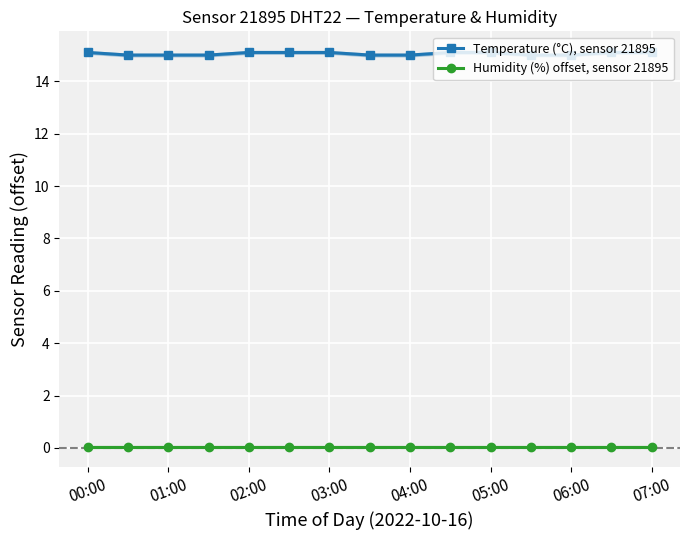

What value does the Humidity (%) offset, sensor 21895 series have at 04:00?

0.1